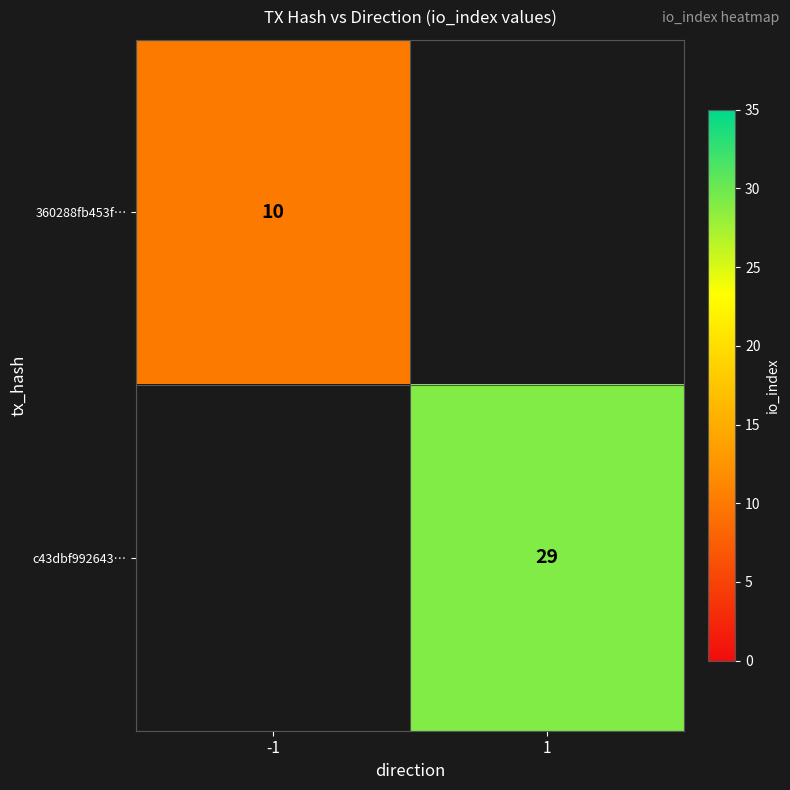

Is the value of 360288fb453f… at -1 greater than the value of c43dbf992643… at 1?

No